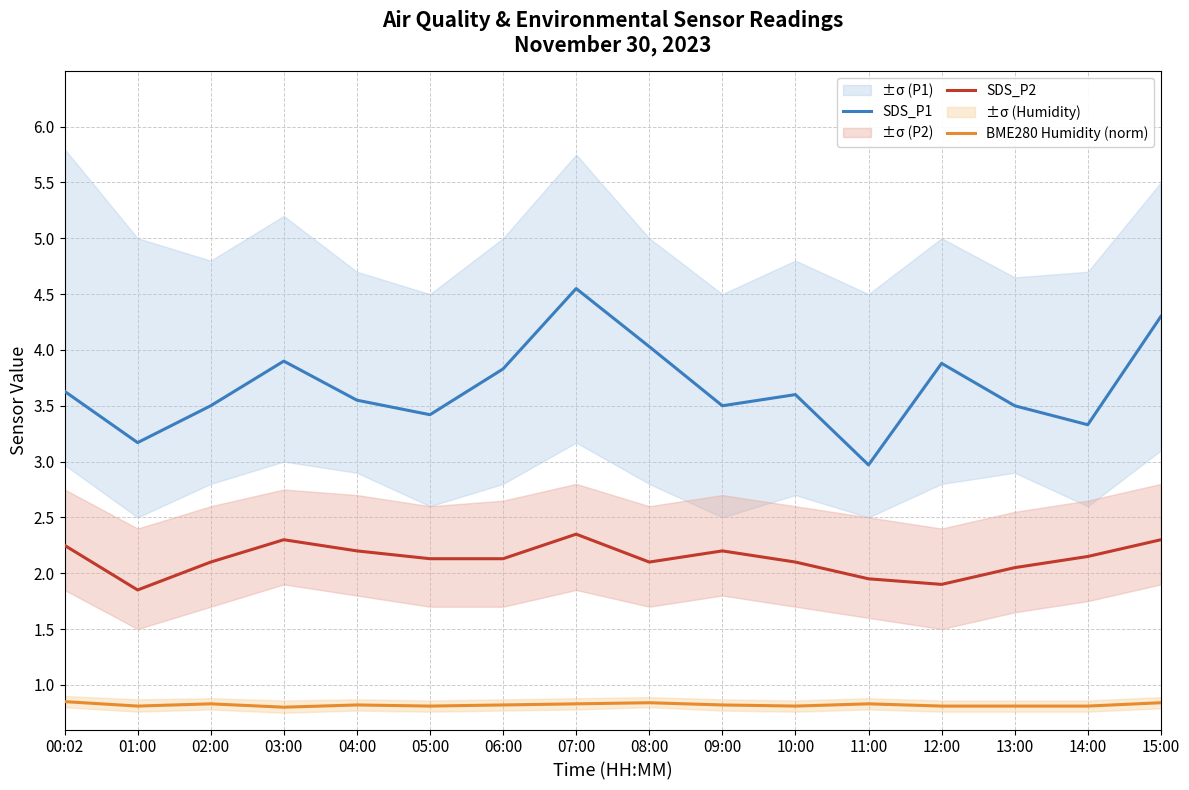

What is the greatest value displayed?

4.5